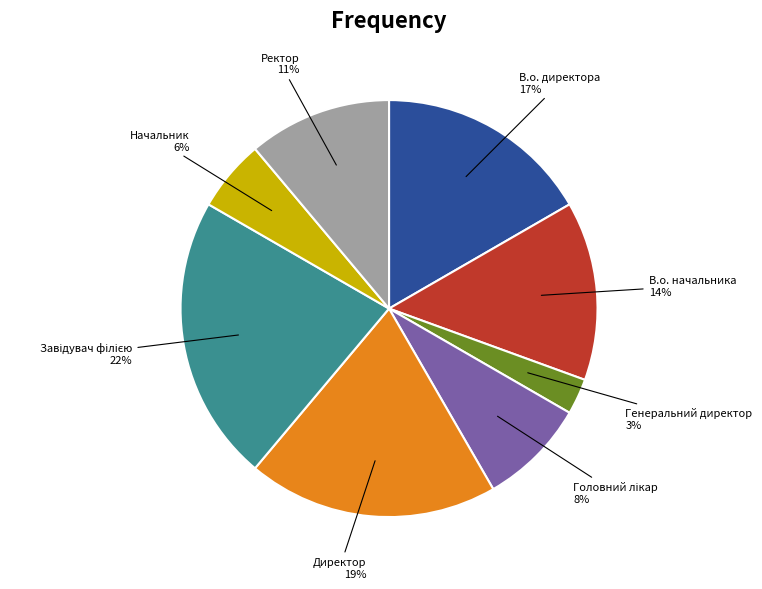

Is there any slice that represents more than half of the pie?

No